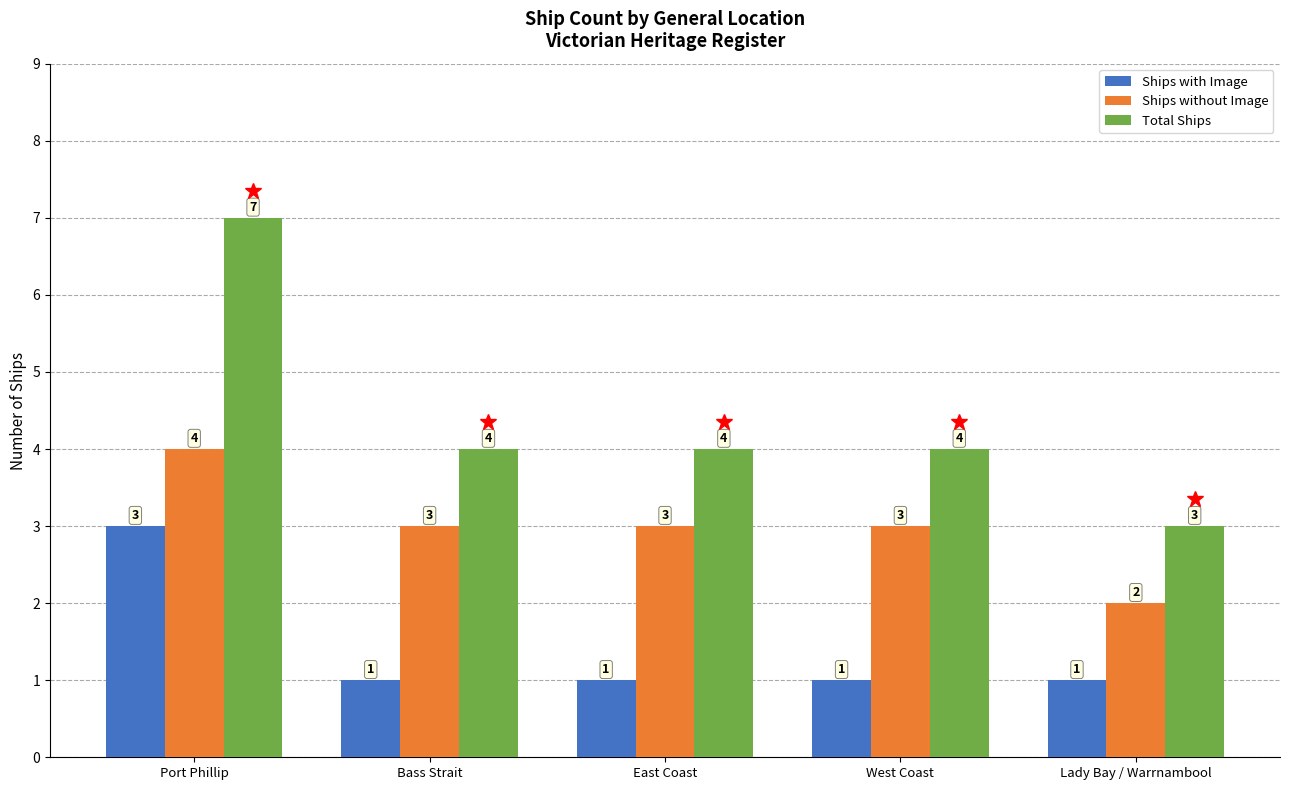

The Ships without Image series shows 4 at Port Phillip. True or false?

True